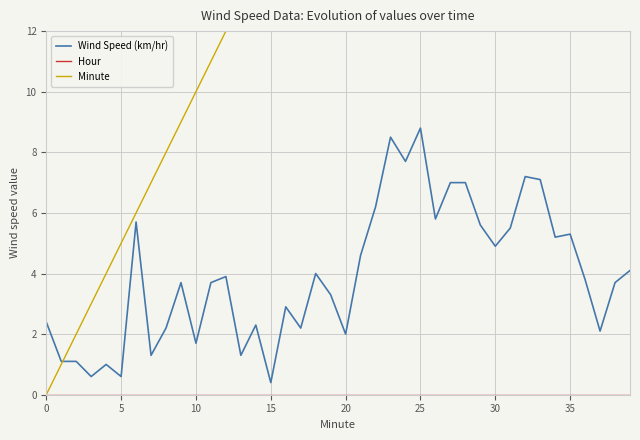

Which series ends up on top after the final intersection of Minute and Wind Speed (km/hr)?

Minute